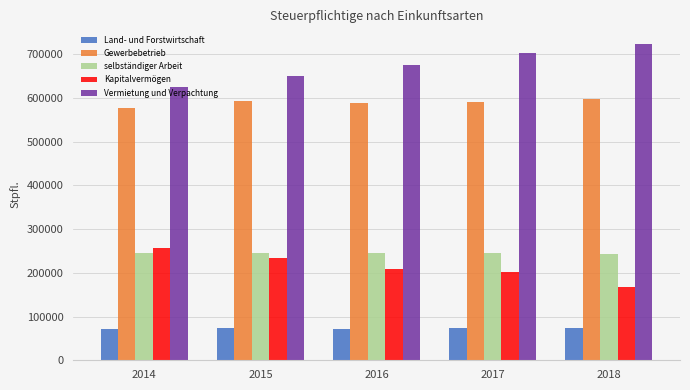

Which label corresponds to the largest value in the chart?

2018